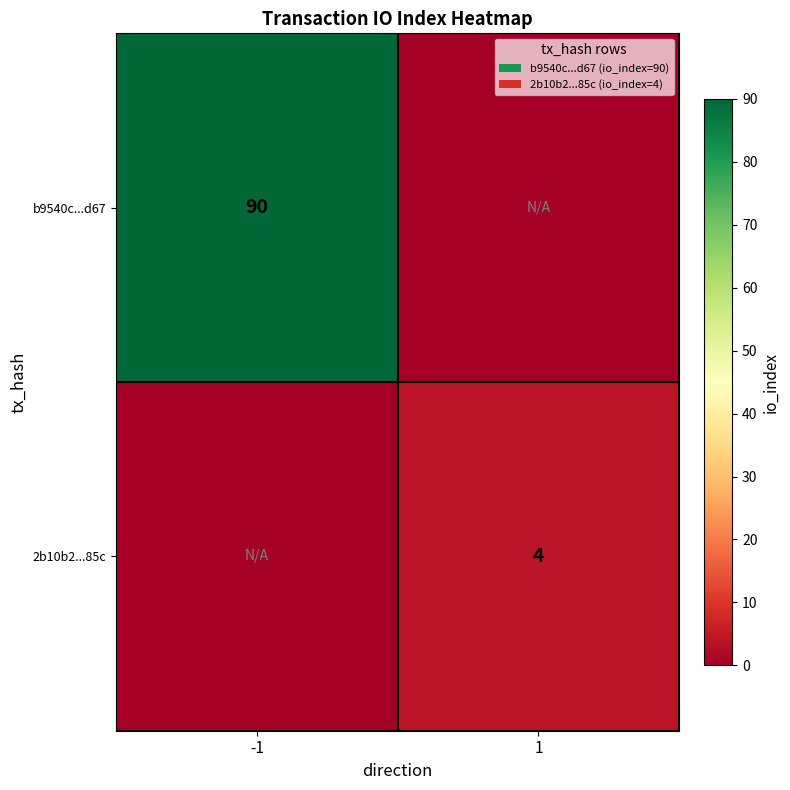

Is the value of b9540c...d67 at -1 greater than the value of 2b10b2...85c at 1?

Yes